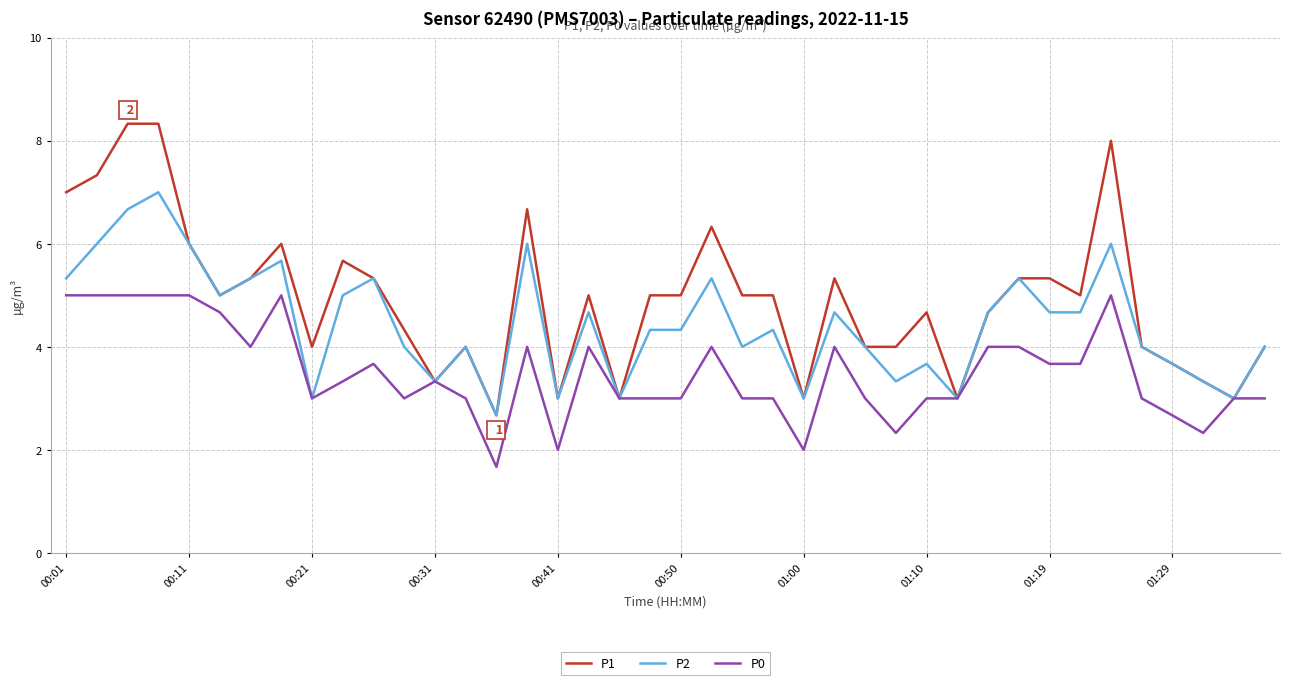

List the series in order of their peak value, lowest first.

P0, P2, P1